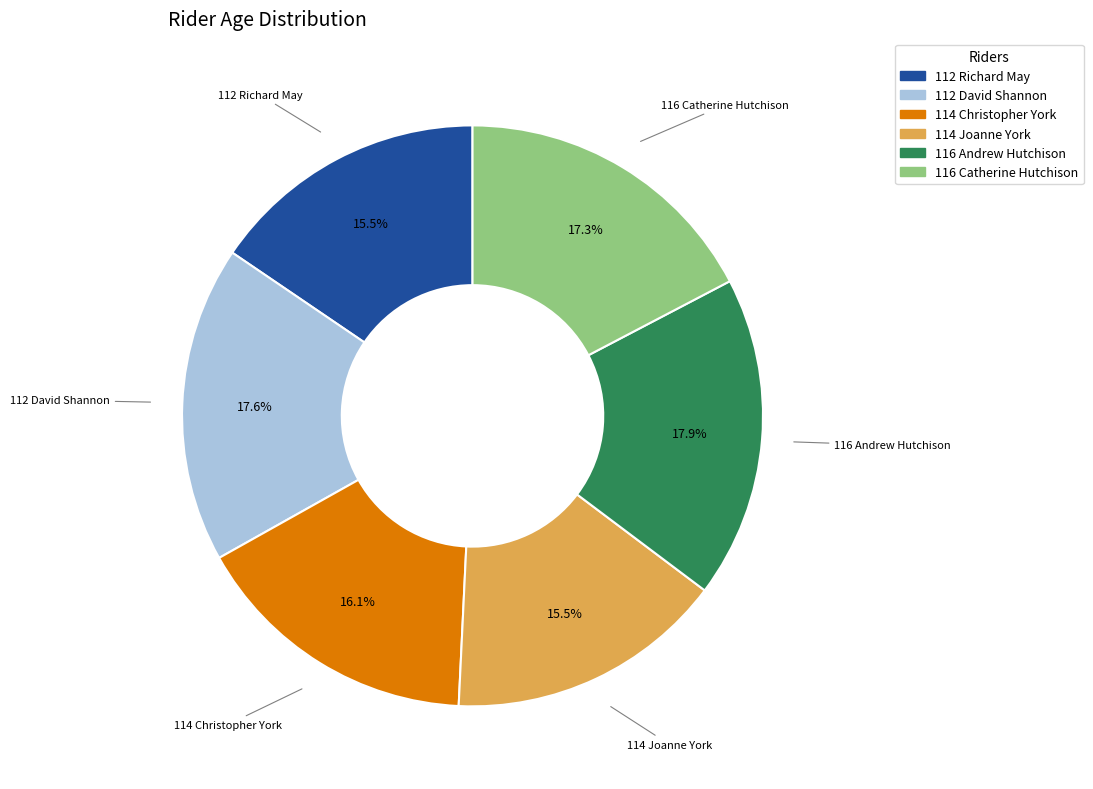

Is there any slice that represents more than half of the pie?

No